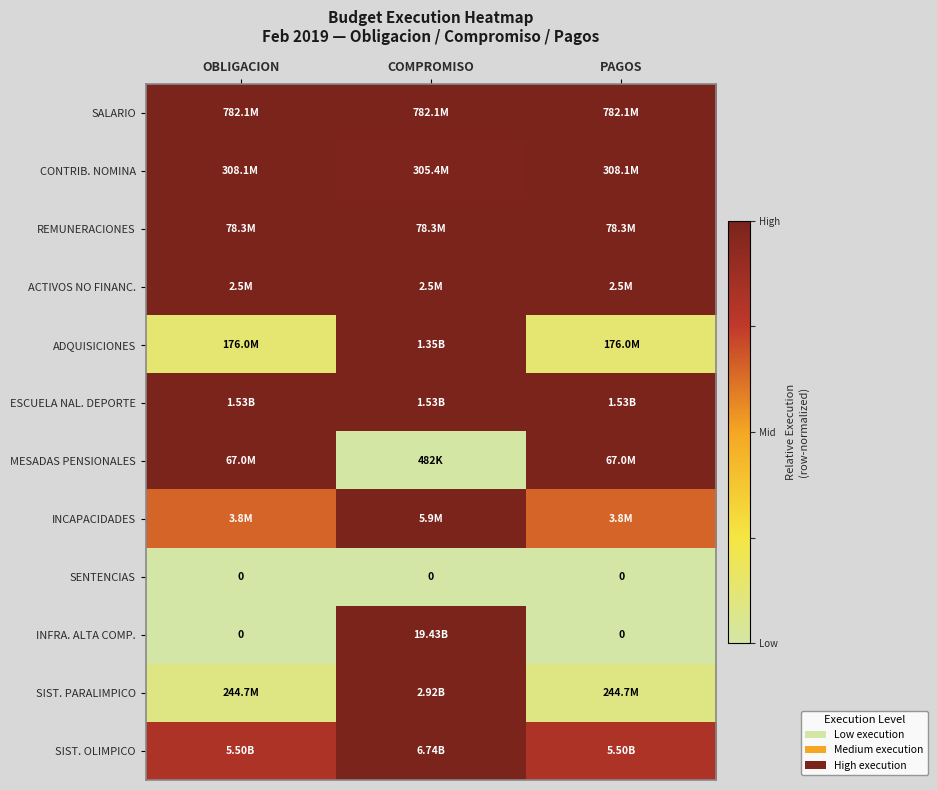

Is it true that ADQUISICIONES equals 1.6 at COMPROMISO?

False